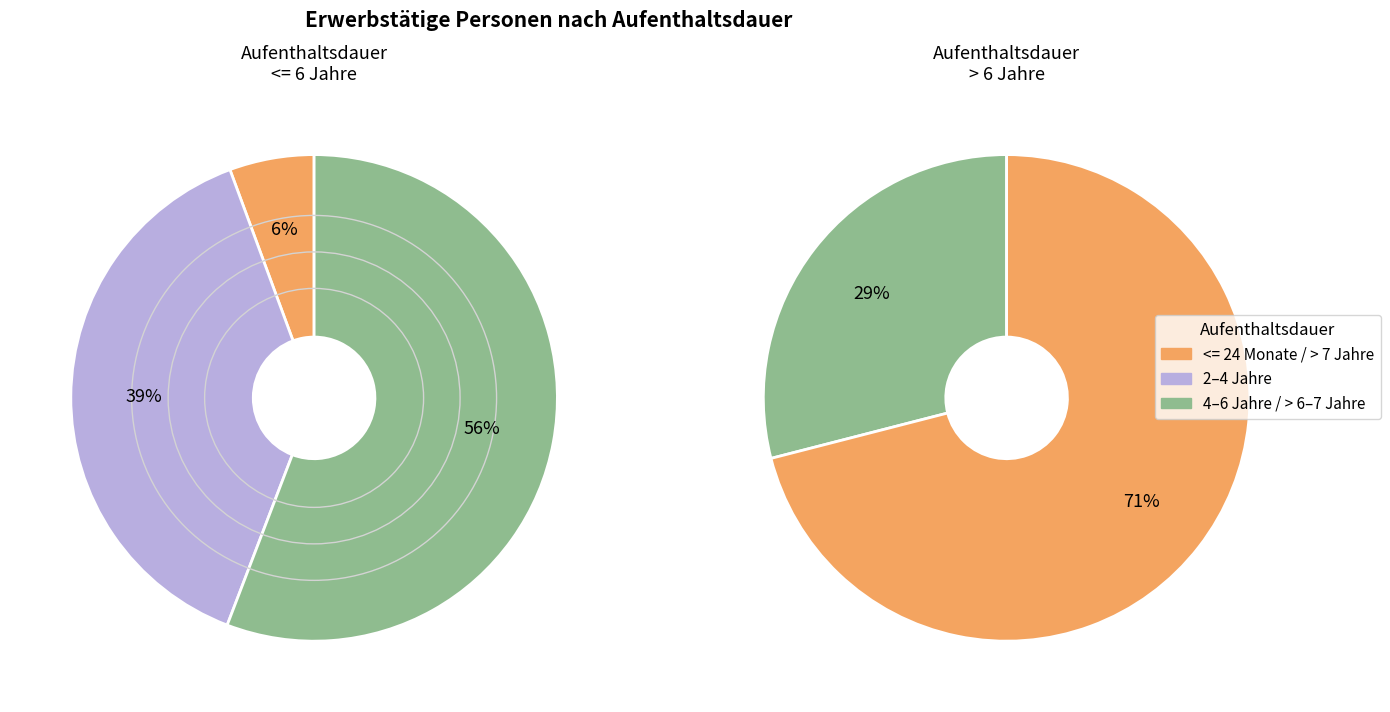

Is > 5 <= 6 Jahre the majority of the pie?

No